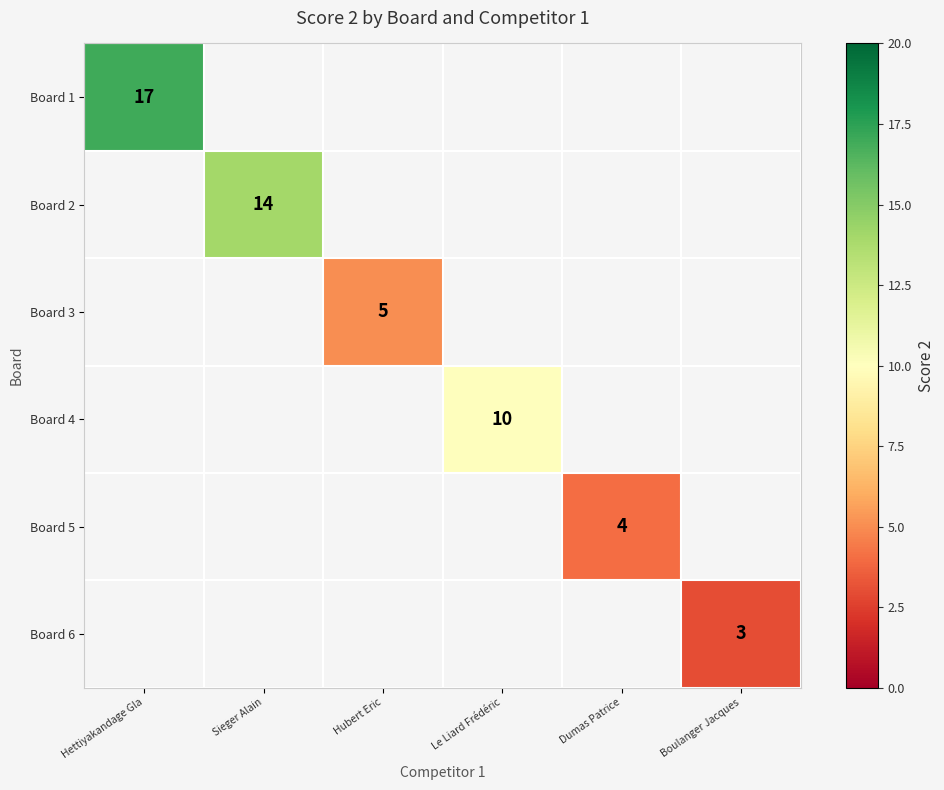

The Board 1 series shows 17 at Hettiyakandage Gla. True or false?

True